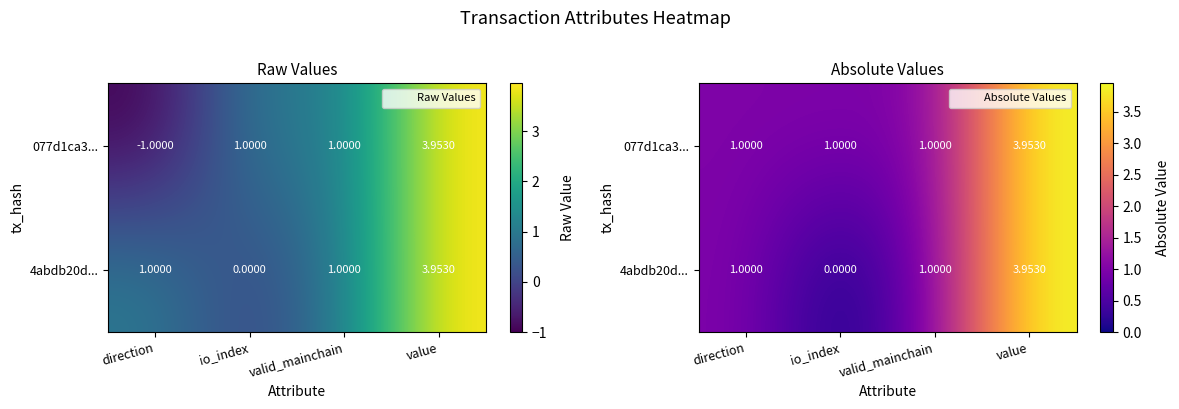

What value does the 077d1ca3... series have at valid_mainchain?

1.0